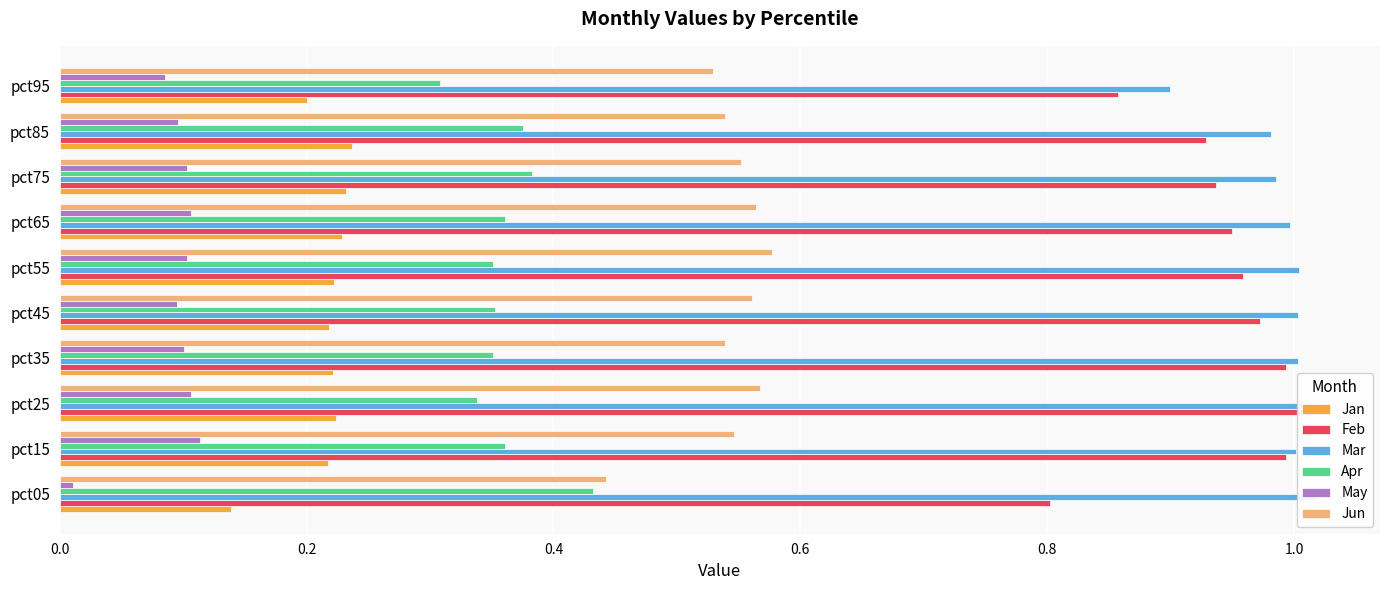

Which series has the largest range (max minus min)?

Feb